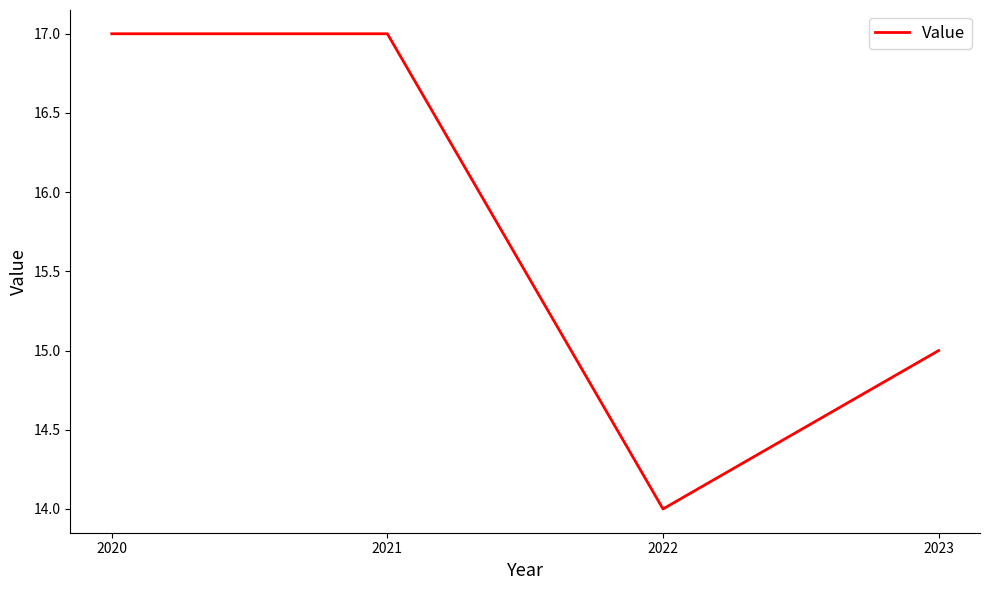

What is the approximate value at 2020?

17